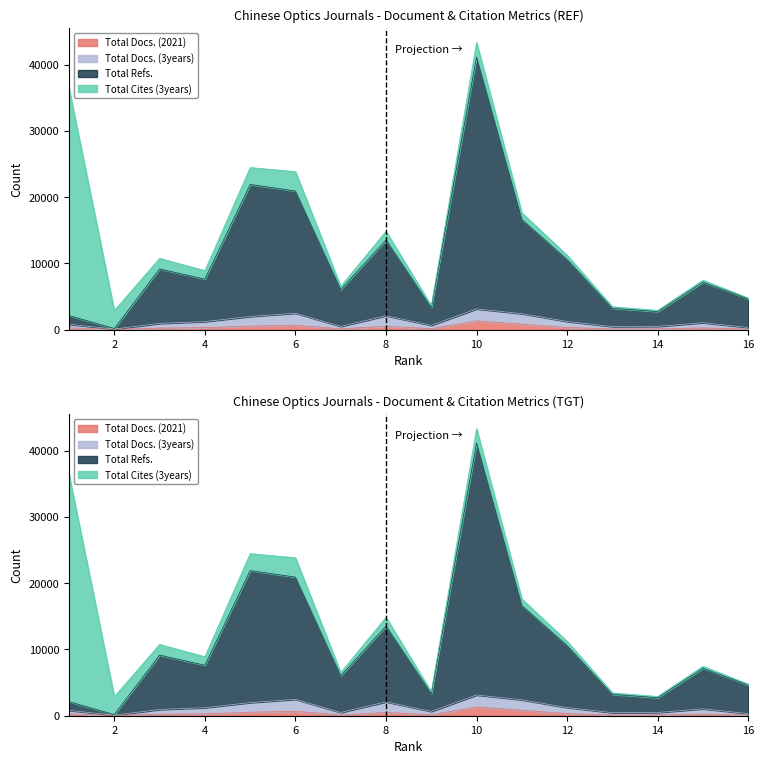

True or false: Total Docs. (2021) and Total Refs. cross at least once.

False